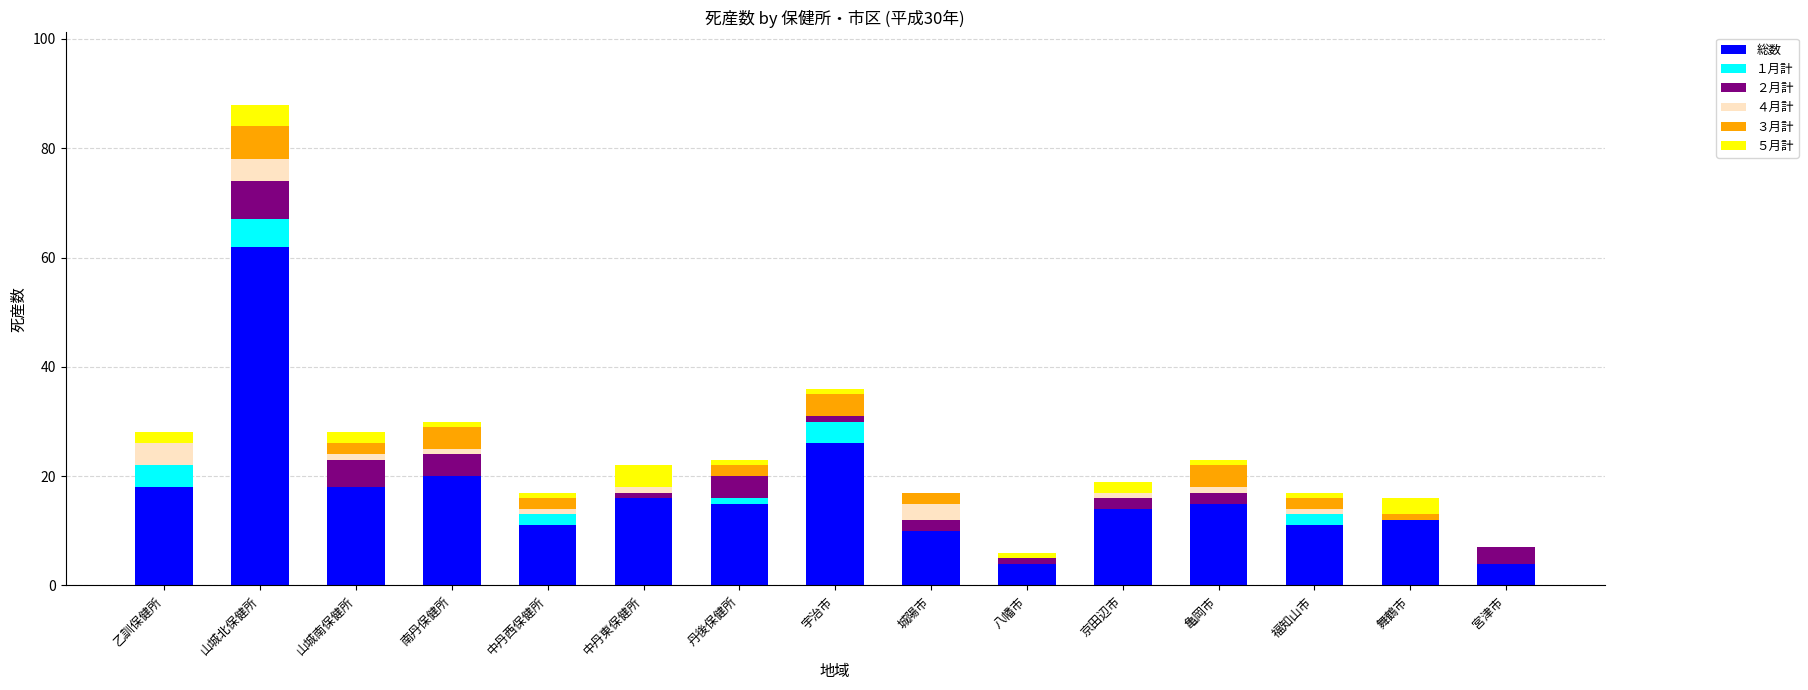

What are all the series names shown in the legend?

総数, １月計, ２月計, ４月計, ３月計, ５月計